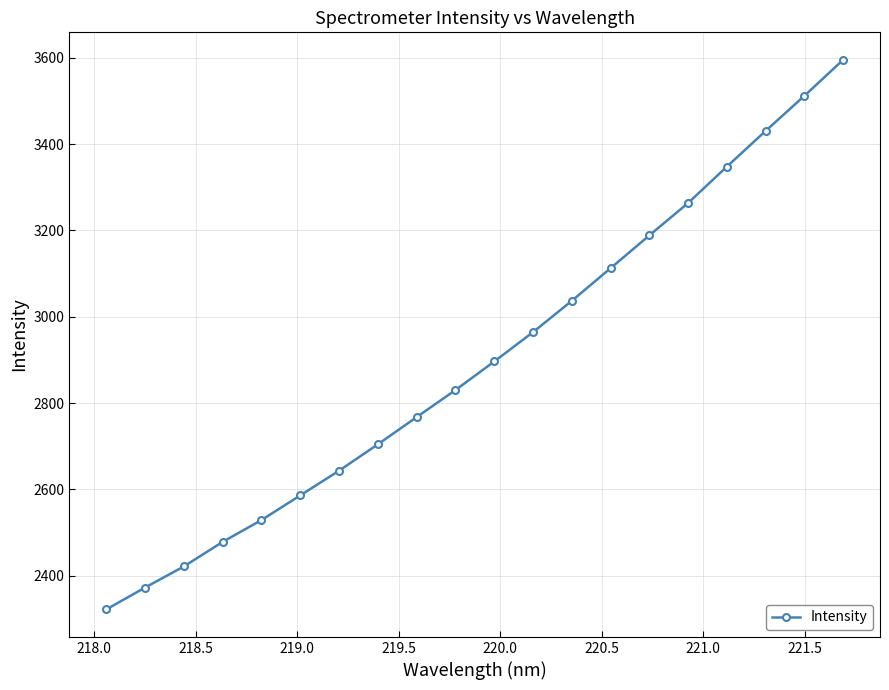

What is the sum of all values?

57999.8